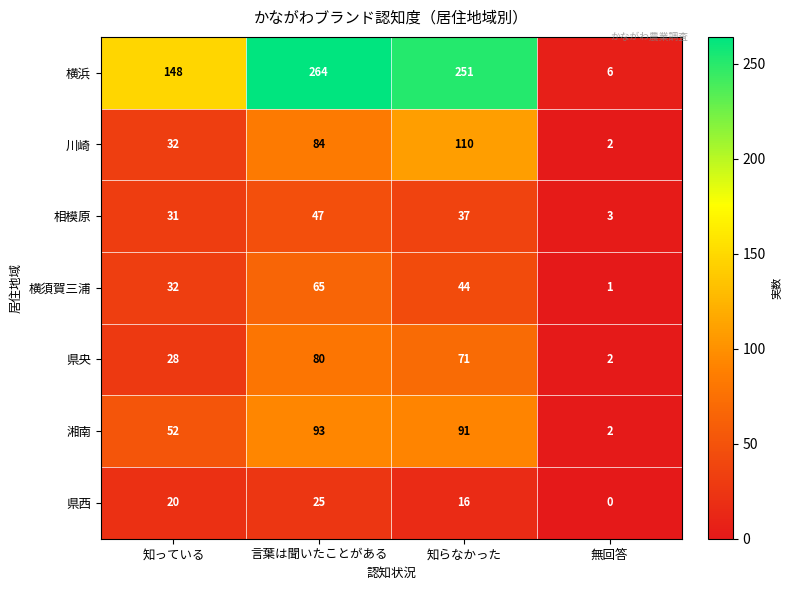

What is the difference between the 横須賀三浦 values at 知らなかった and 知っている?

12